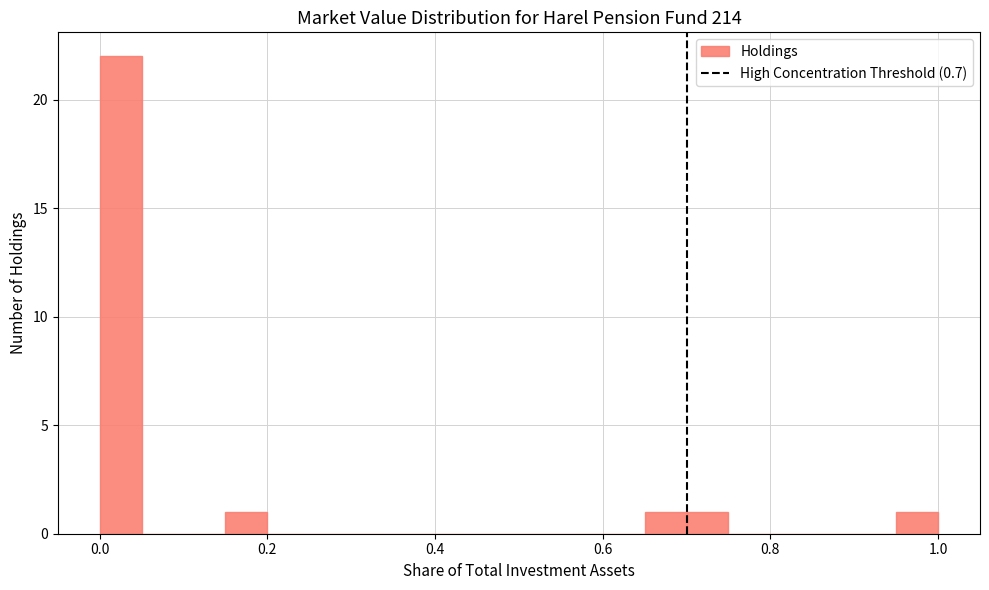

Around what value on the x-axis is the tallest bar? Give the approximate position of its centre, as read against the axis.

0.02